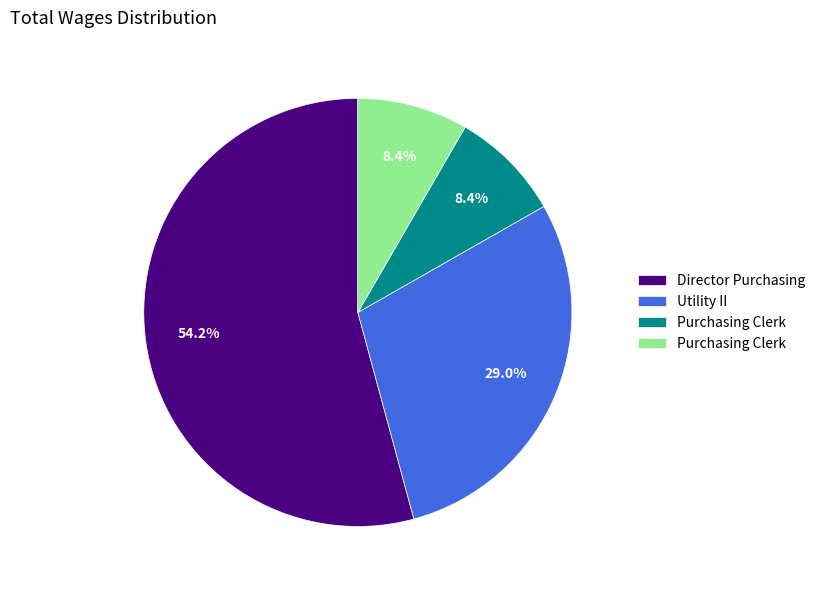

Is there a majority slice in this chart?

Yes